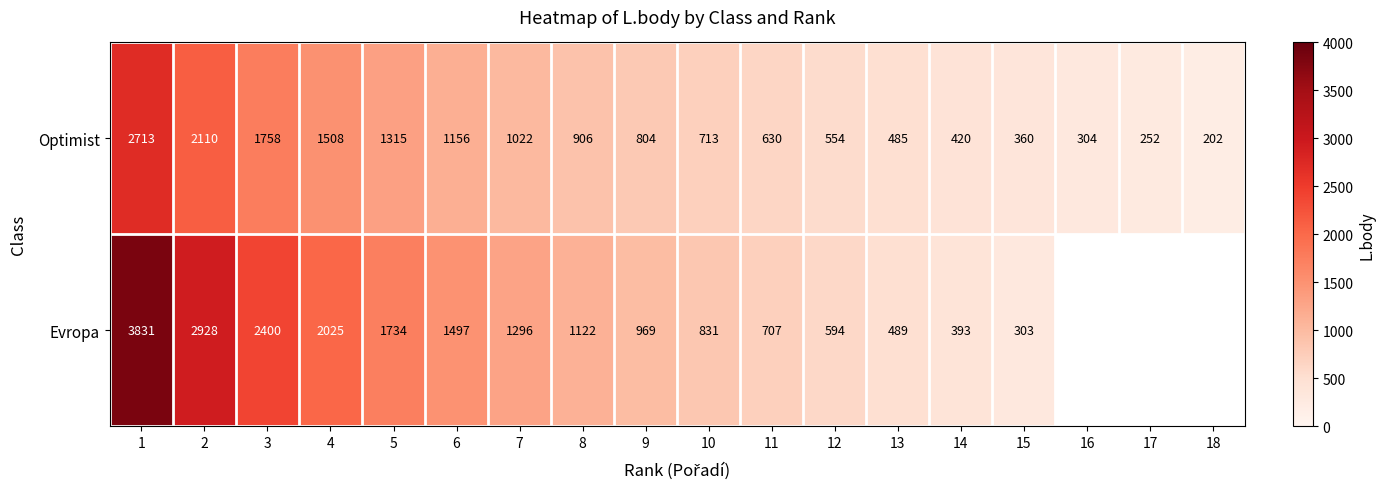

Is the value of Optimist at 2 greater than the value of Evropa at 7?

Yes